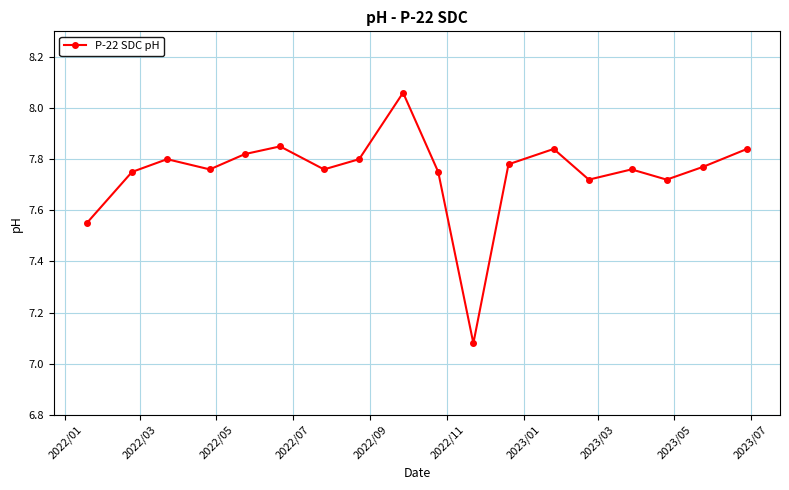

True or false: there are more than 1 points higher than both neighbors.

True